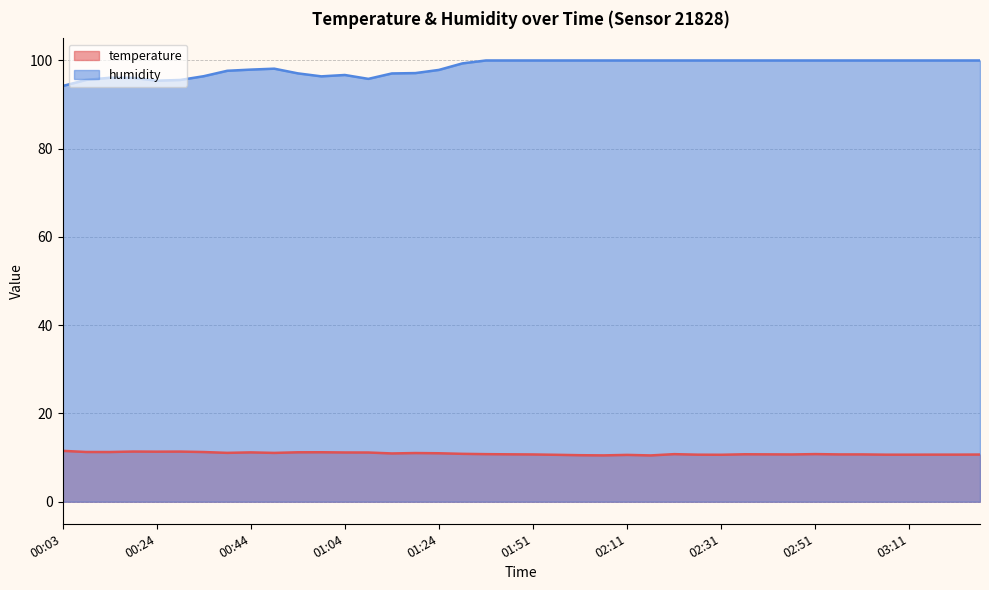

Rank the series by their maximum value, from lowest to highest.

temperature, humidity